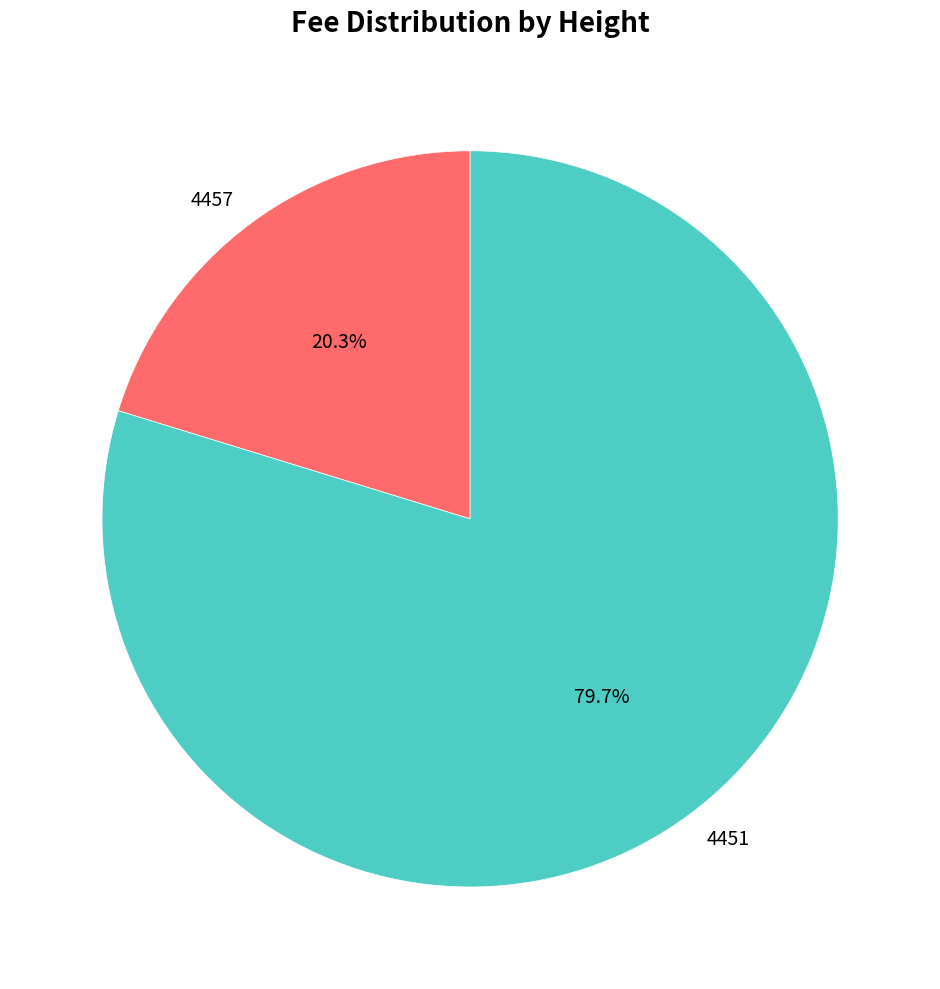

Is the sum of 4457 and 4451 greater than half?

Yes